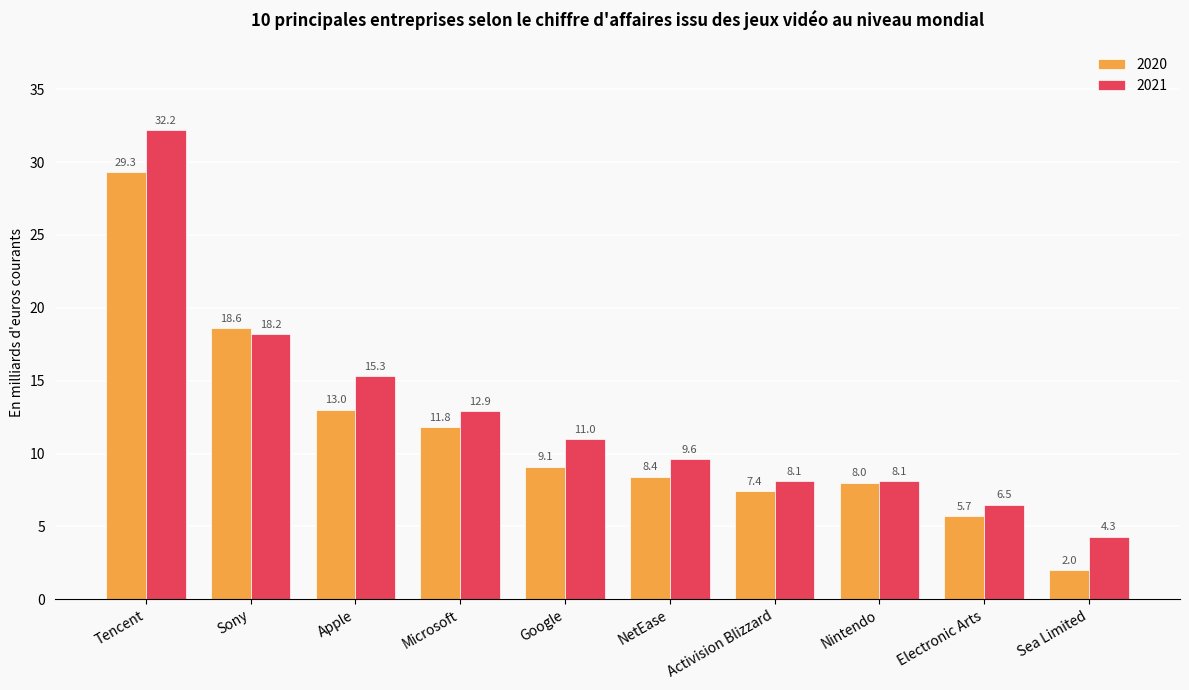

What are all the series names shown in the legend?

2020, 2021